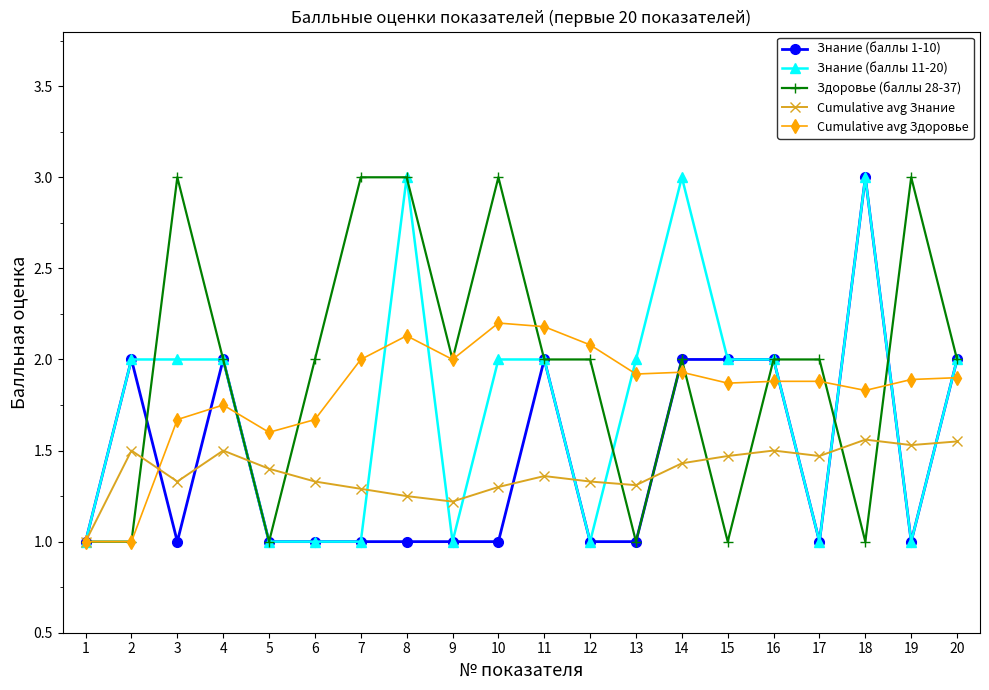

How many lines are shown in the chart?

5